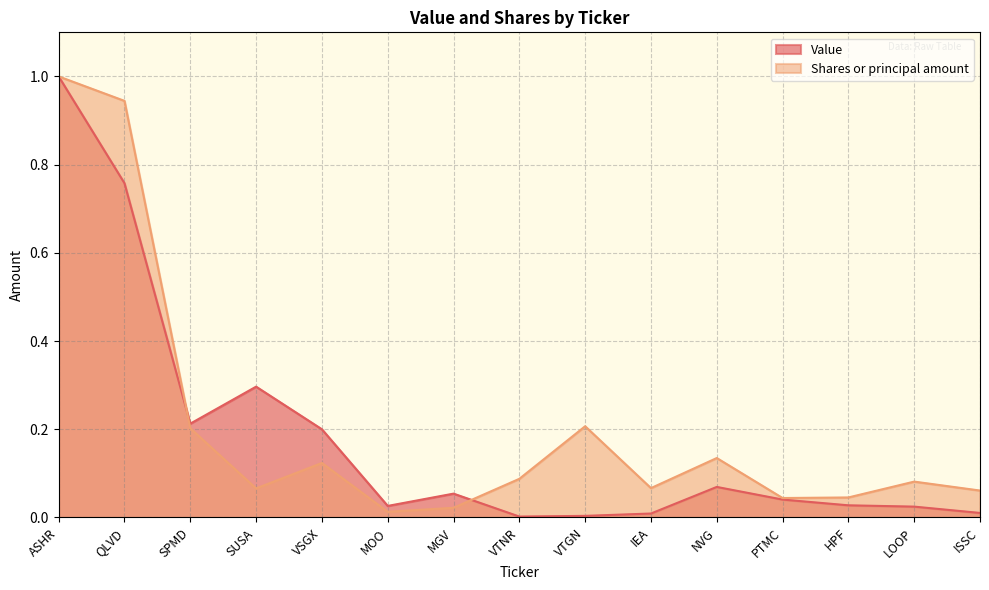

What position from the left is ASHR?

1